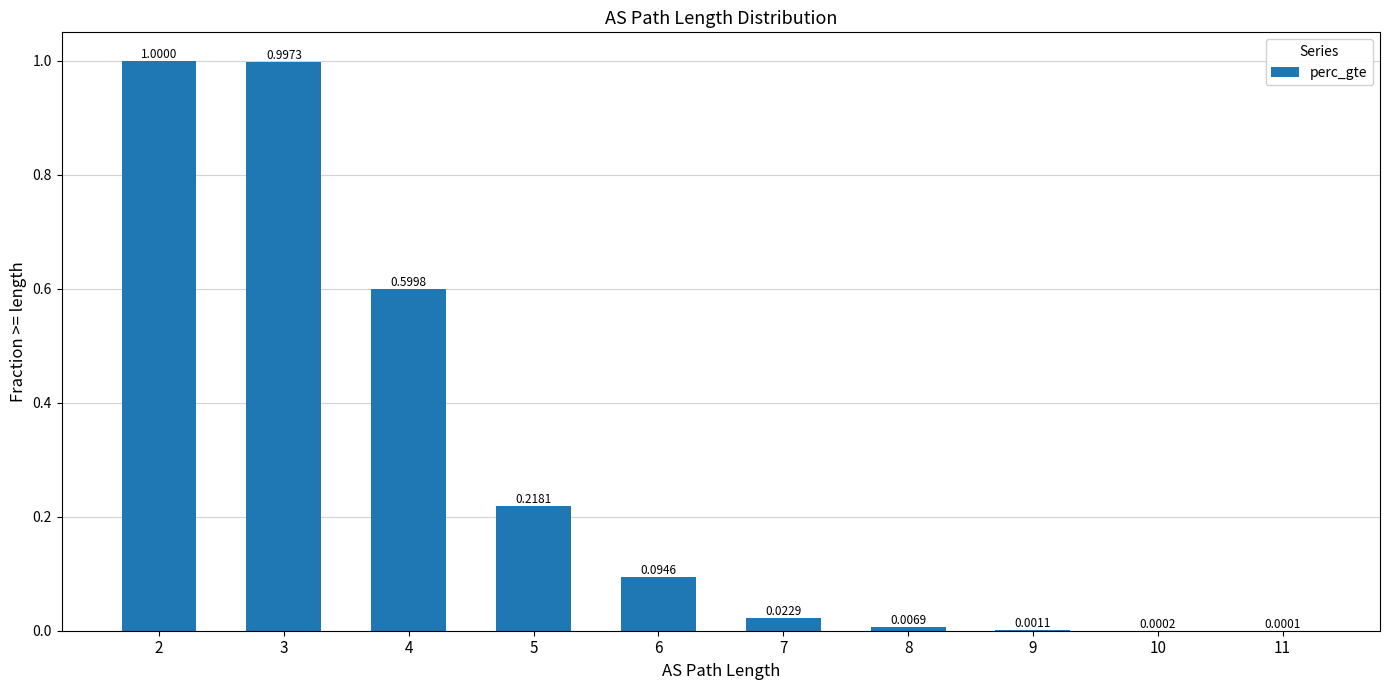

How many data points does each series have?

10